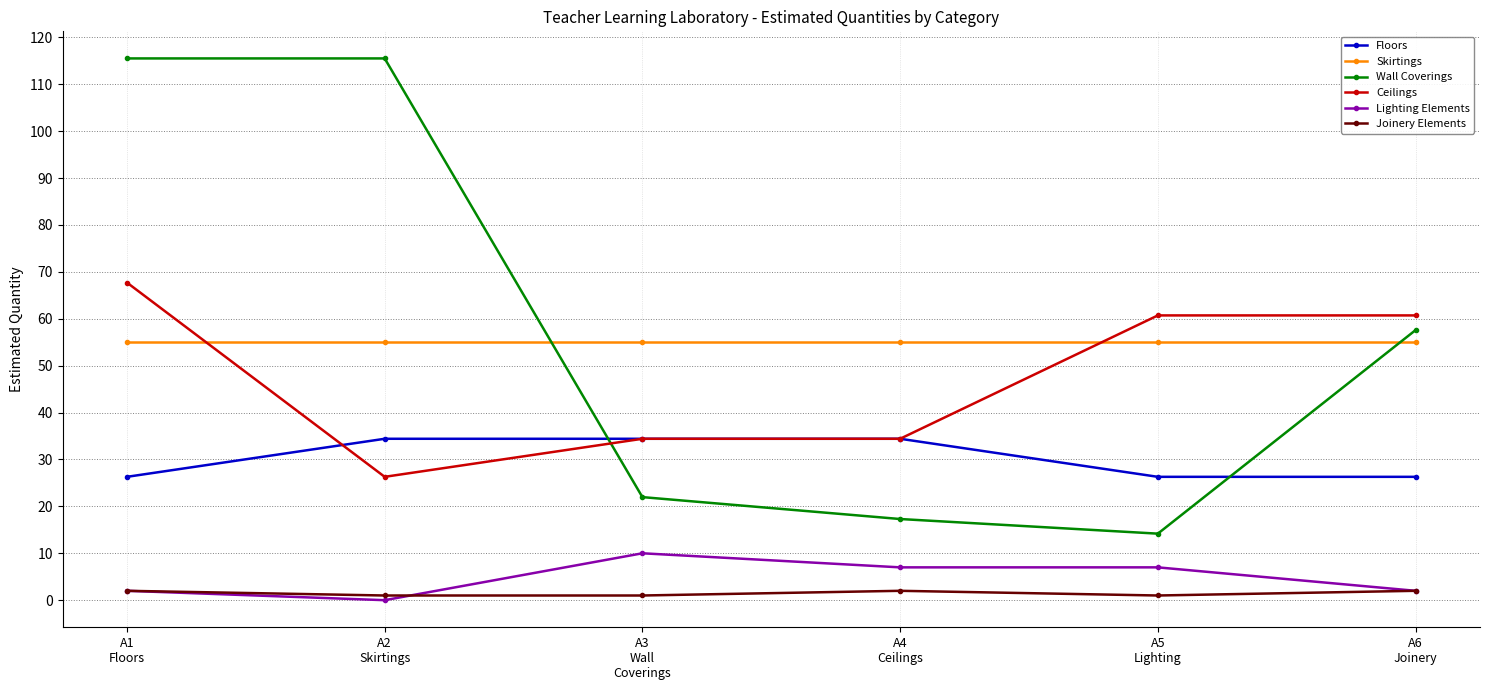

The value of Ceilings at A5
Lighting is 60.7. True or false?

True